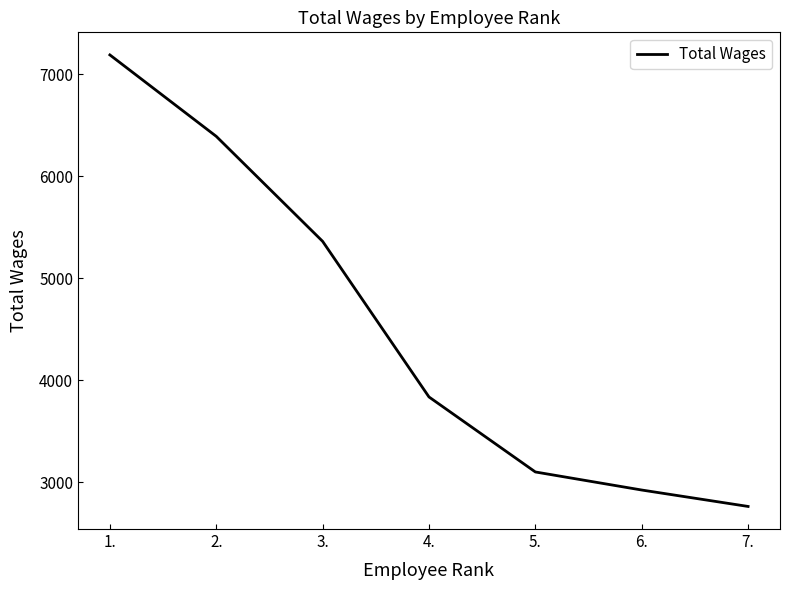

Is it true that the value at 6. is 617?

False